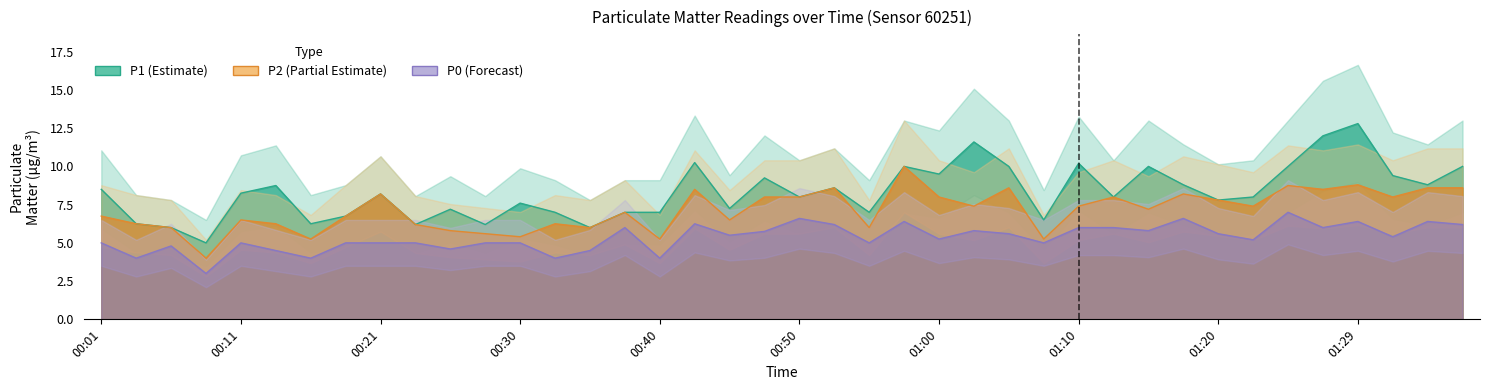

The P2 series shows 7.0 at 00:38. True or false?

True